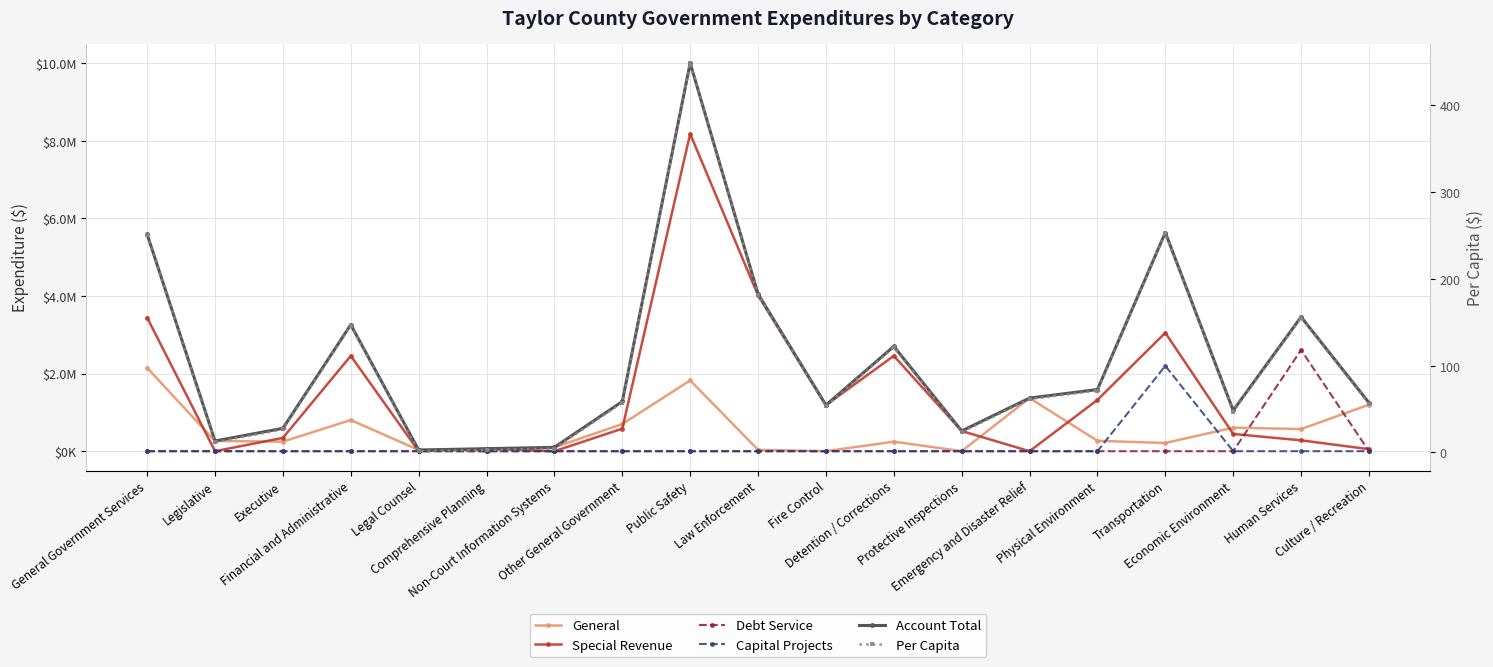

How many lines are shown in the chart?

6